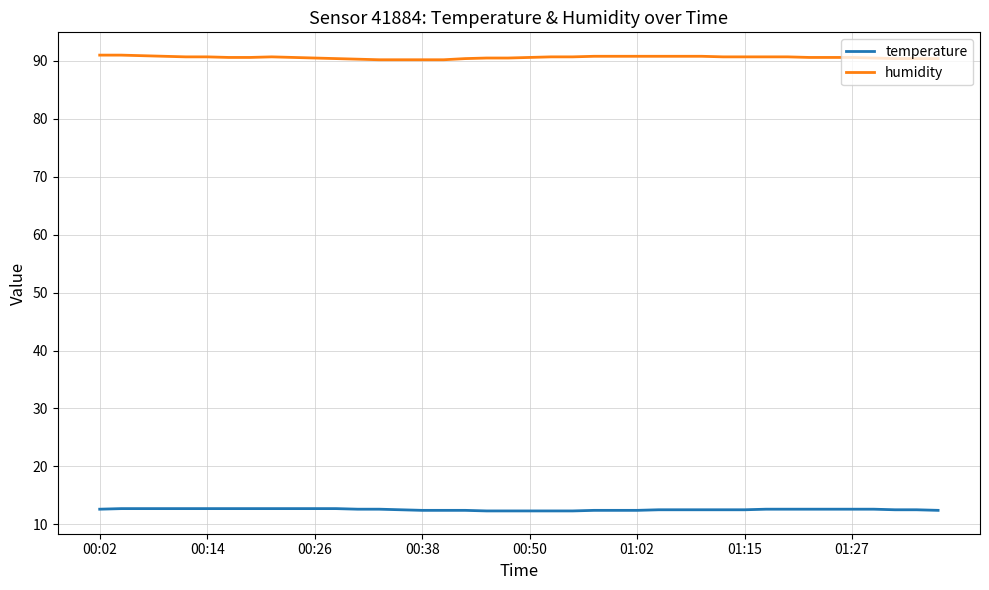

Which series has the widest spread of values?

humidity